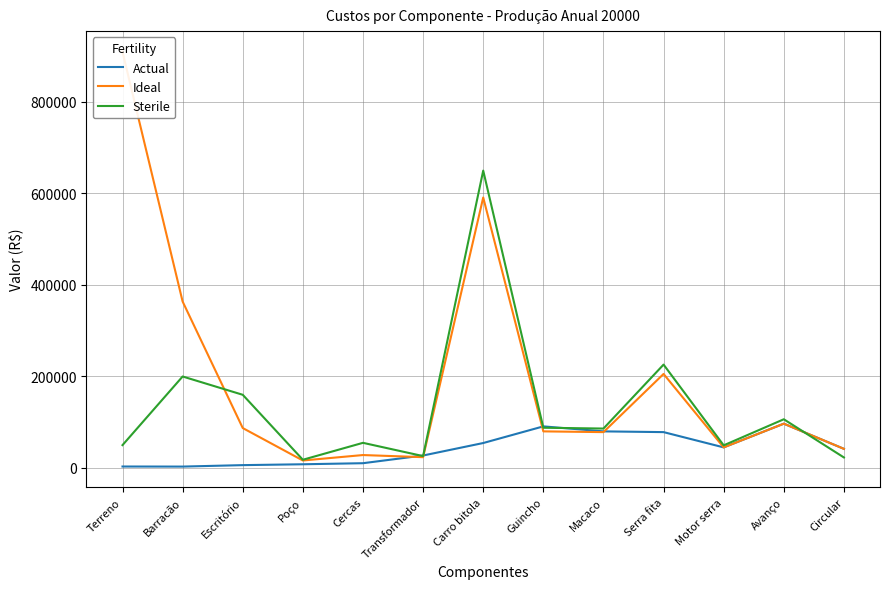

What is the difference between the maximum and second lowest values in the Sterile series?

627000.0